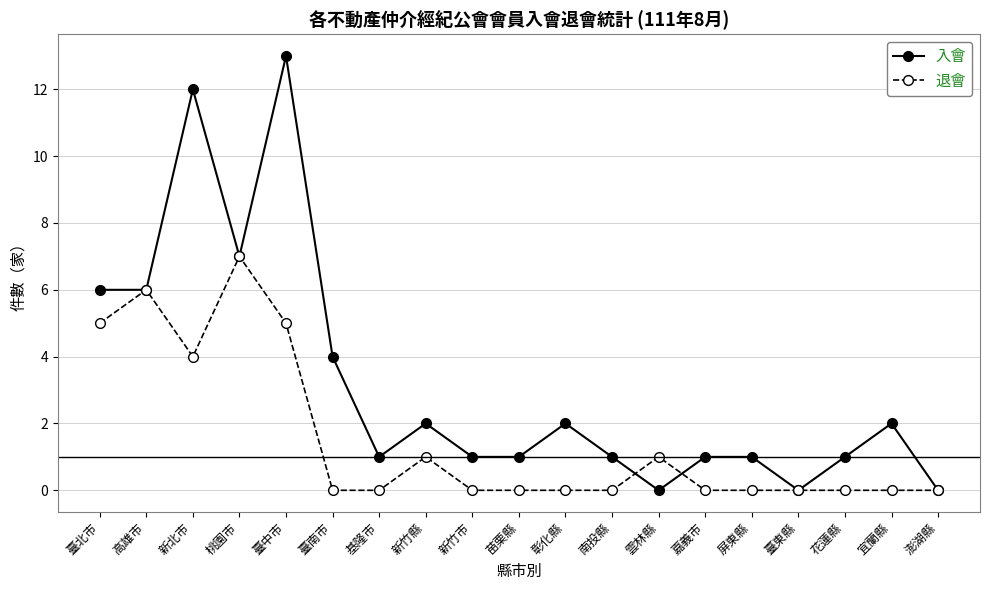

True or false: 退會 has a value of -4 at 澎湖縣.

False